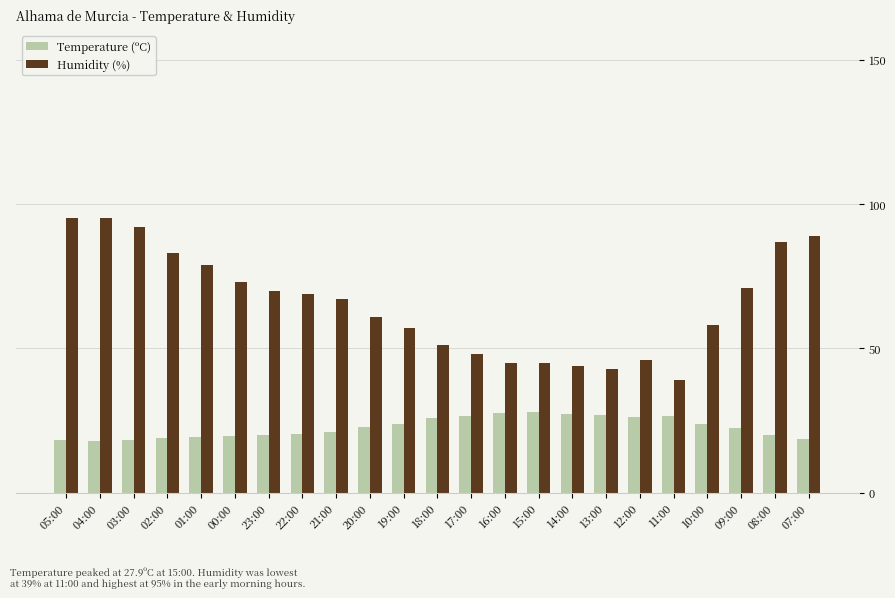

List the series in order of their overall mean, lowest first.

Temperature (ºC), Humidity (%)